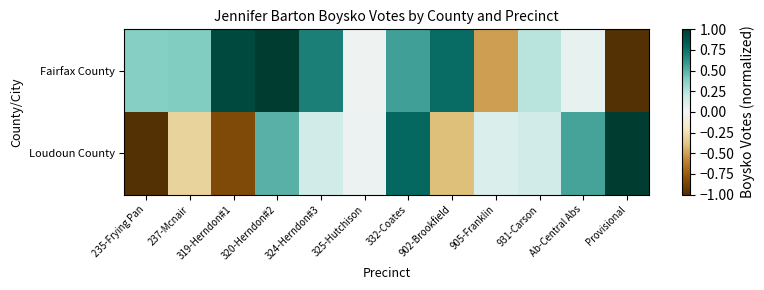

Rank the series at 905-Franklin from highest to lowest value.

Loudoun County, Fairfax County